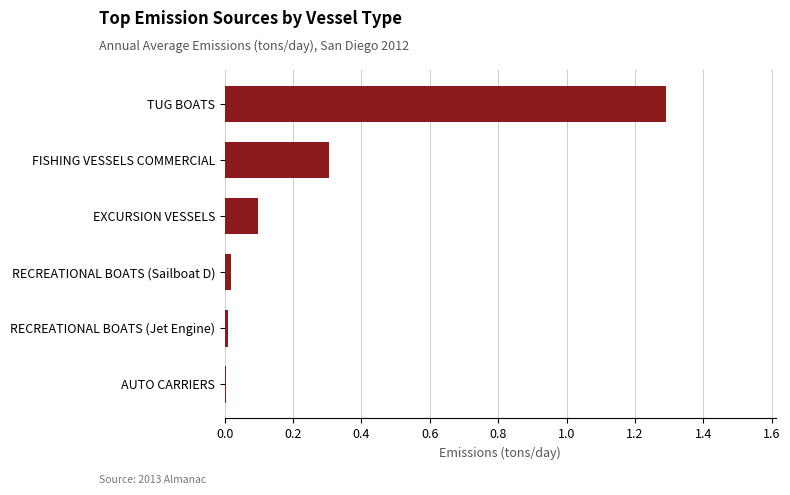

What is the greatest value displayed?

1.3